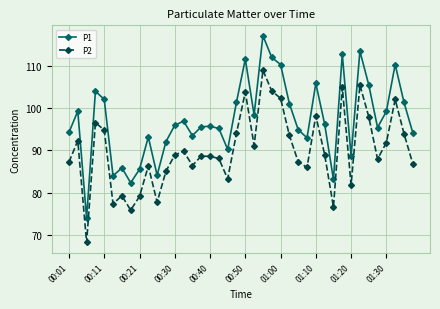

What are all the series names shown in the legend?

P1, P2